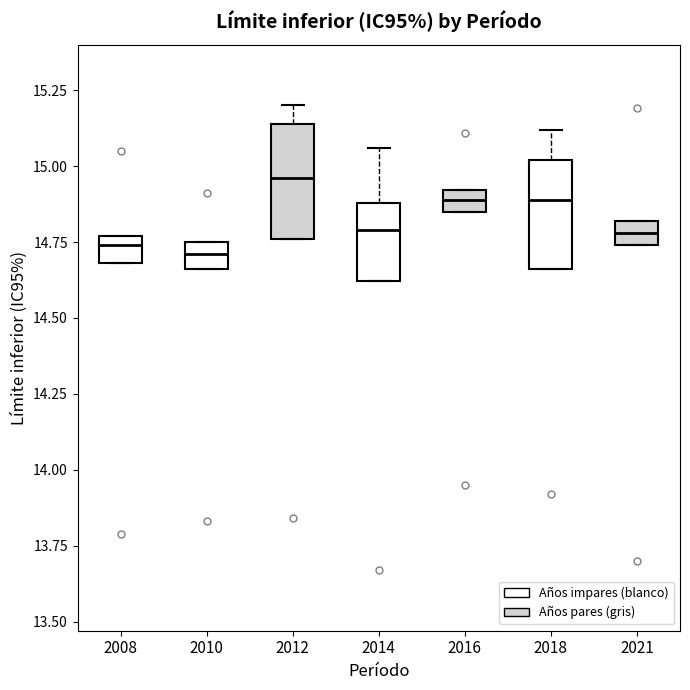

Where is the lower edge of the box at x = 2008 on the y-axis? The values are not printed on the chart, so give them approximately, as read against the axis.

14.70